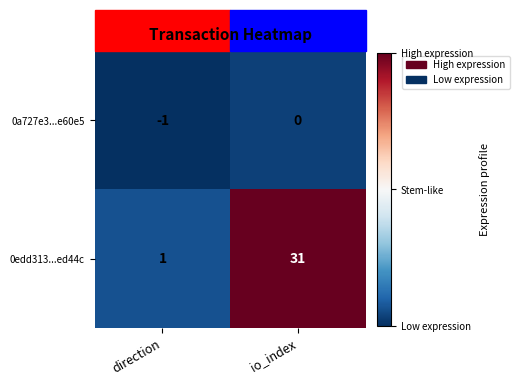

Rank the series by their maximum value, from lowest to highest.

0a727e3...e60e5, 0edd313...ed44c